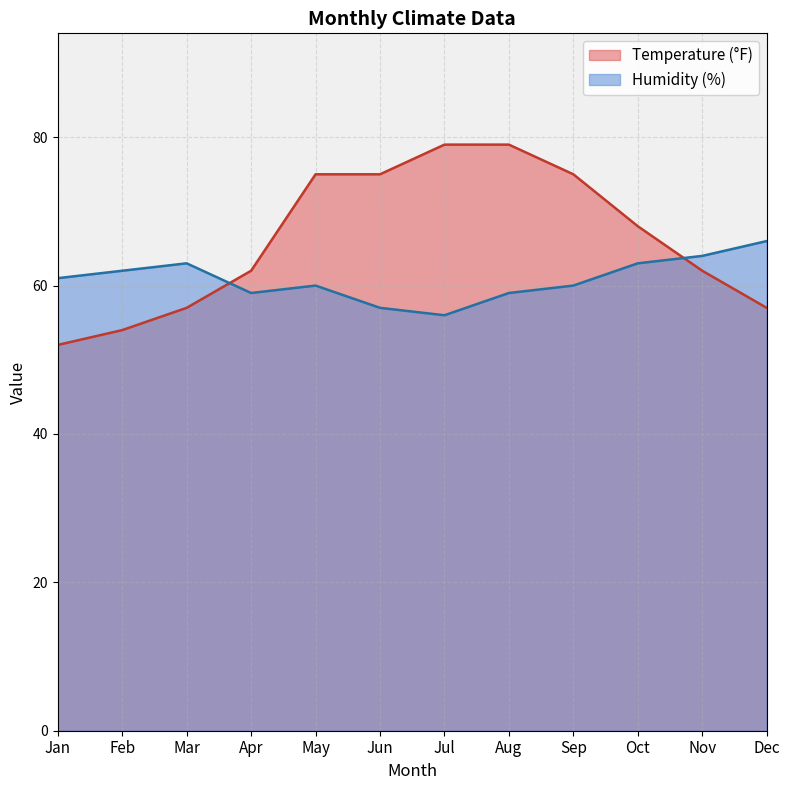

How many categories are shown in the chart?

12